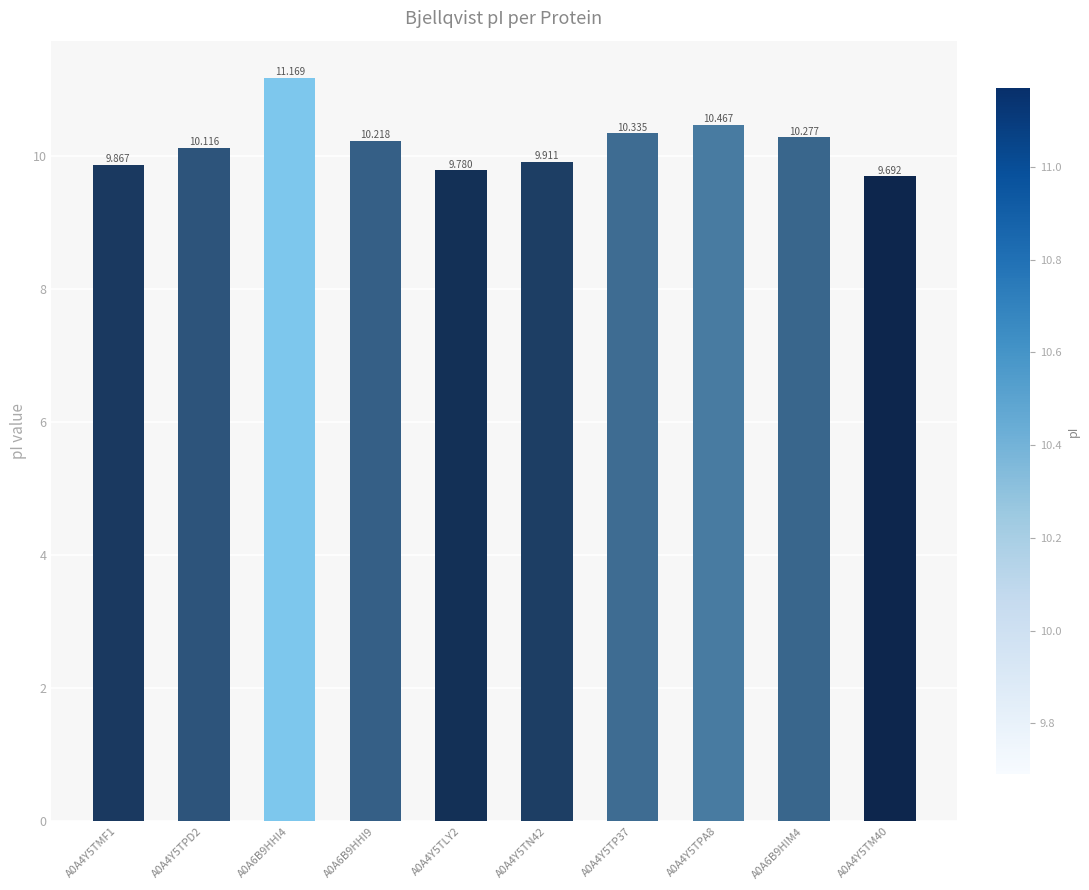

The chart shows a value of 10.5 at A0A4Y5TPA8. True or false?

True